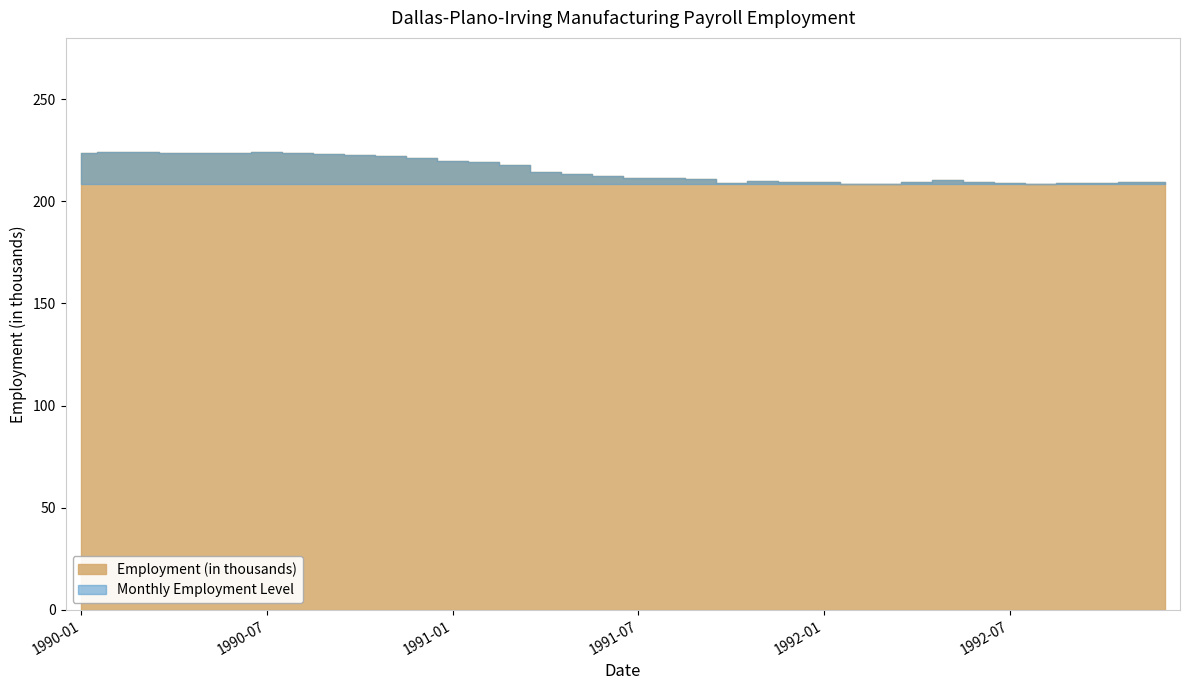

List the labels in order of value, smallest first.

1992-03, 1992-02, 1992-08, 1992-09, 1992-10, 1991-10, 1992-07, 1992-01, 1992-04, 1992-11, 1992-12, 1991-12, 1992-06, 1991-11, 1992-05, 1991-09, 1991-08, 1991-07, 1991-06, 1991-05, 1991-04, 1991-03, 1991-02, 1991-01, 1990-12, 1990-11, 1990-10, 1990-09, 1990-05, 1990-04, 1990-01, 1990-06, 1990-08, 1990-02, 1990-07, 1990-03